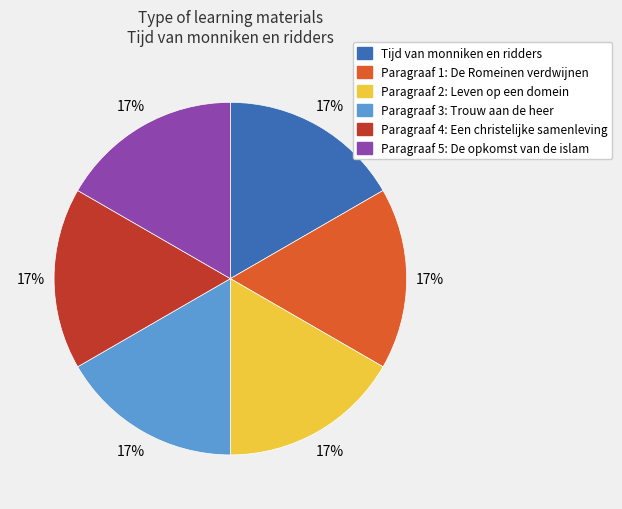

What percentage is the Paragraaf 1: De Romeinen verdwijnen slice, to the nearest percent?

17%